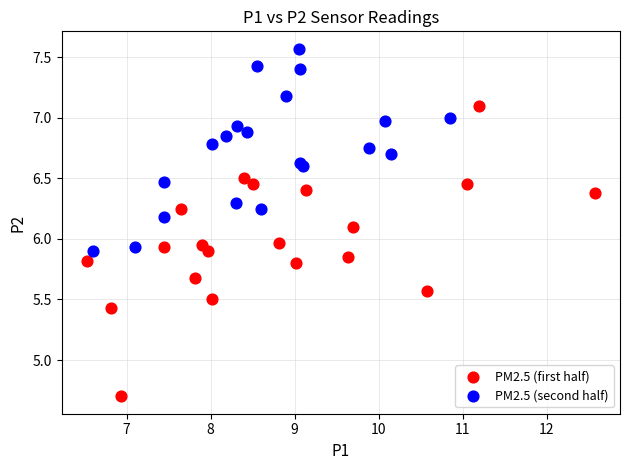

Which series contains the lowest Y value?

PM2.5 (first half)